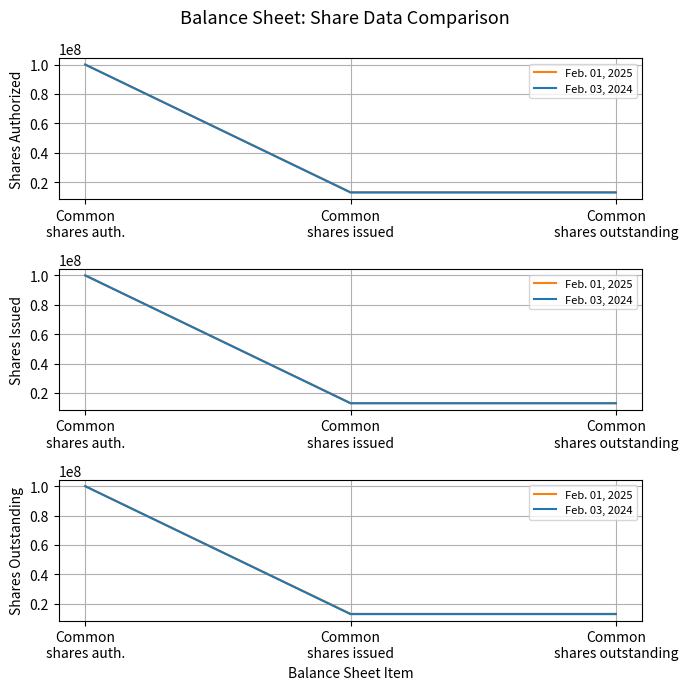

What position from the right is Common
shares issued?

2